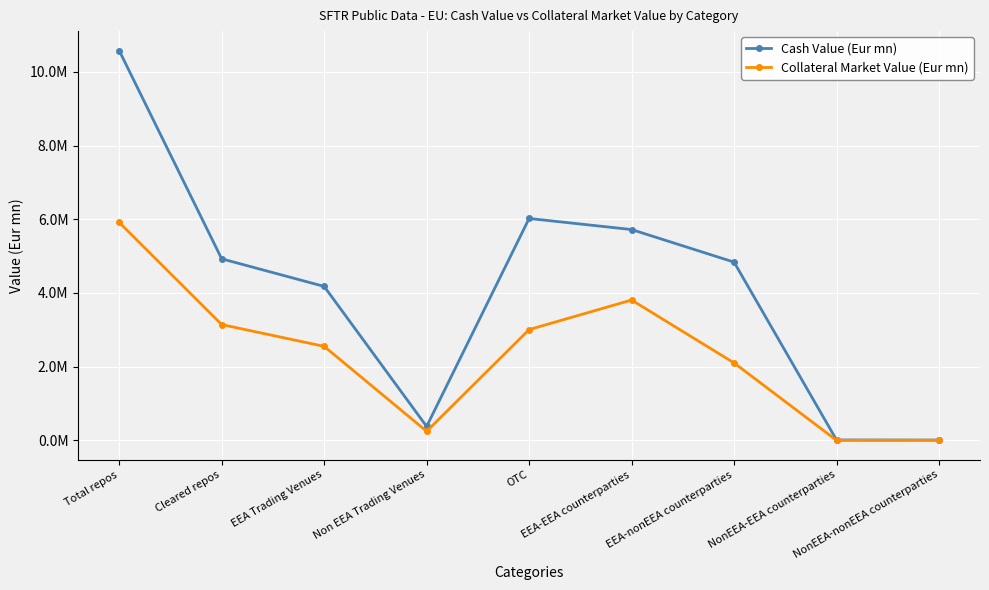

How many interior local peaks does the Collateral Market Value (Eur mn) series have?

1